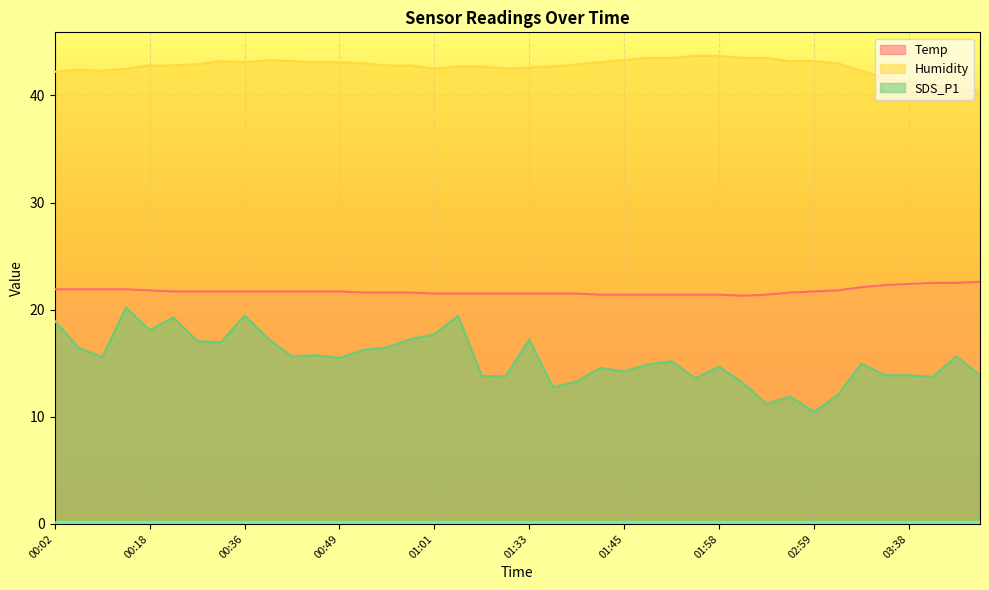

True or false: Humidity and SDS_P1 cross at least once.

False